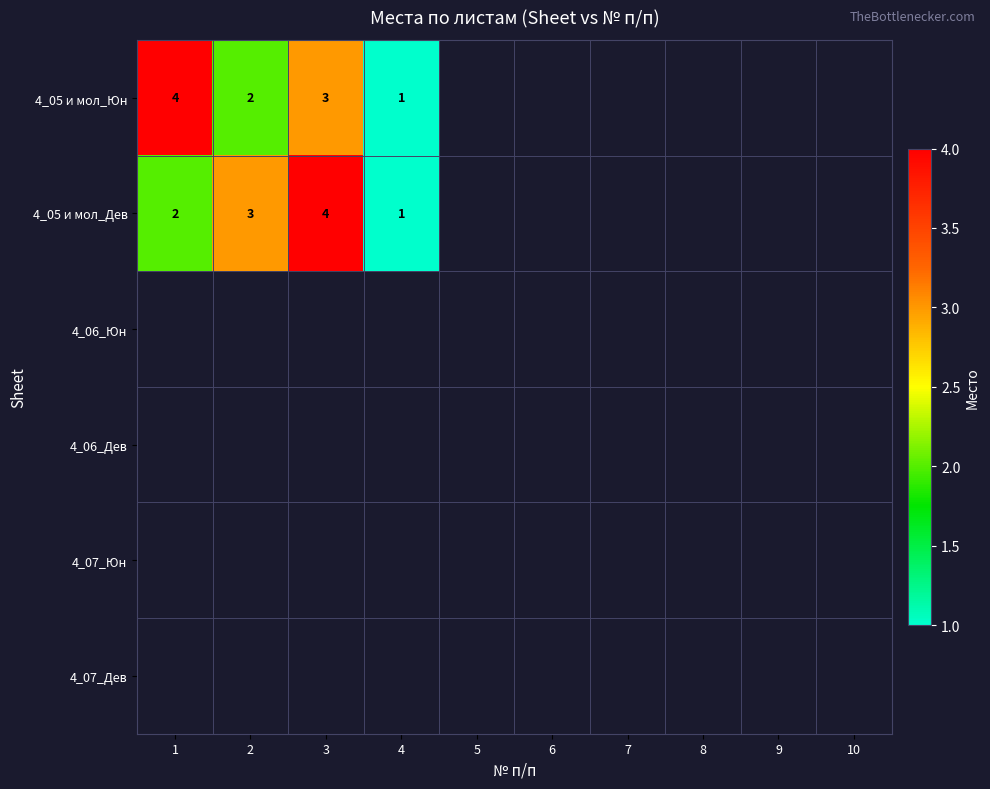

Is it true that 4_05 и мол_Юн equals 1 at 3?

False